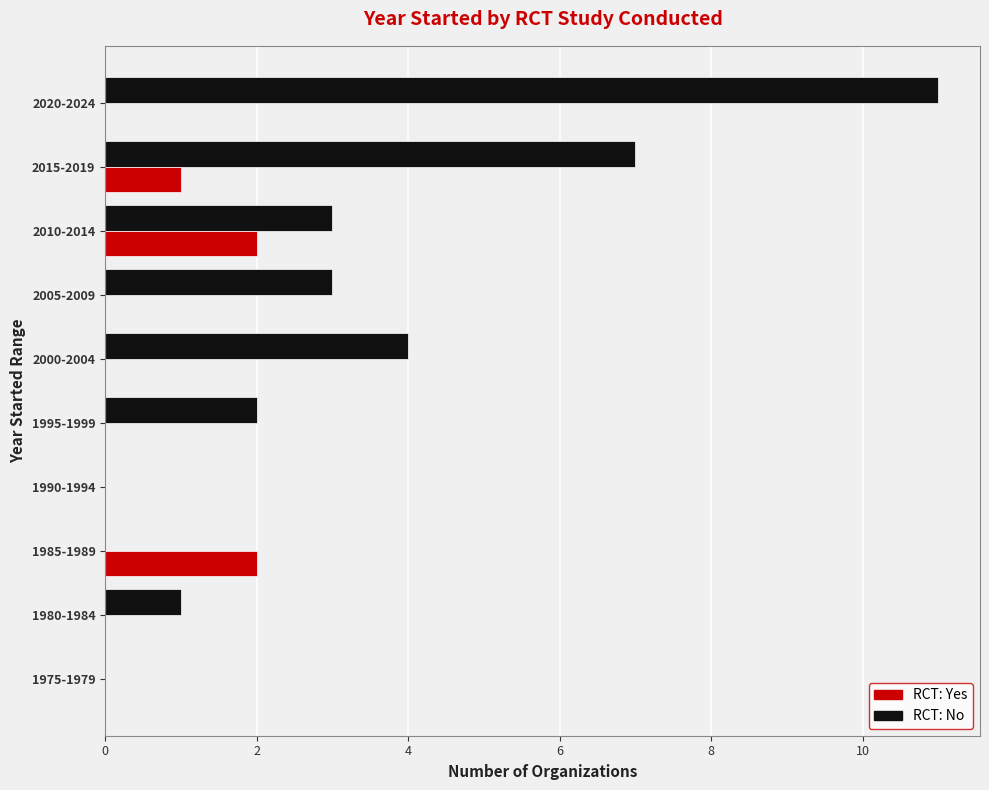

Which label corresponds to the largest value in the chart?

2020-2024